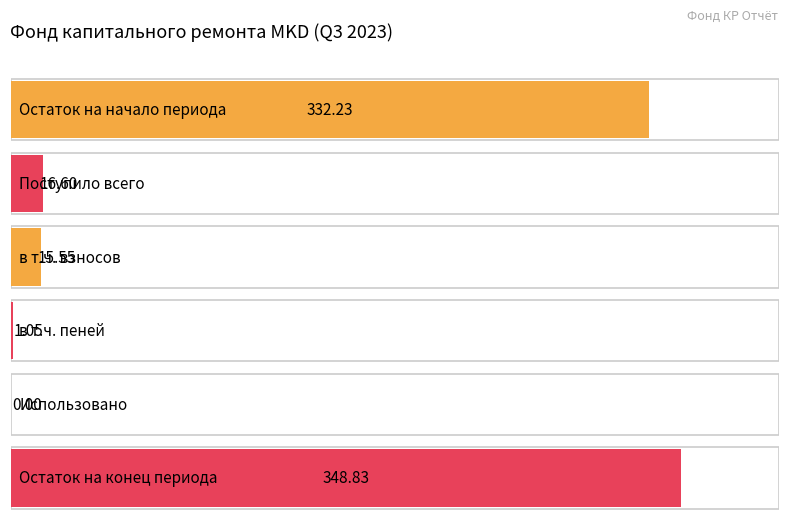

What is the value of the за счет минимального взноса bar at the 2nd from the left?

16.6